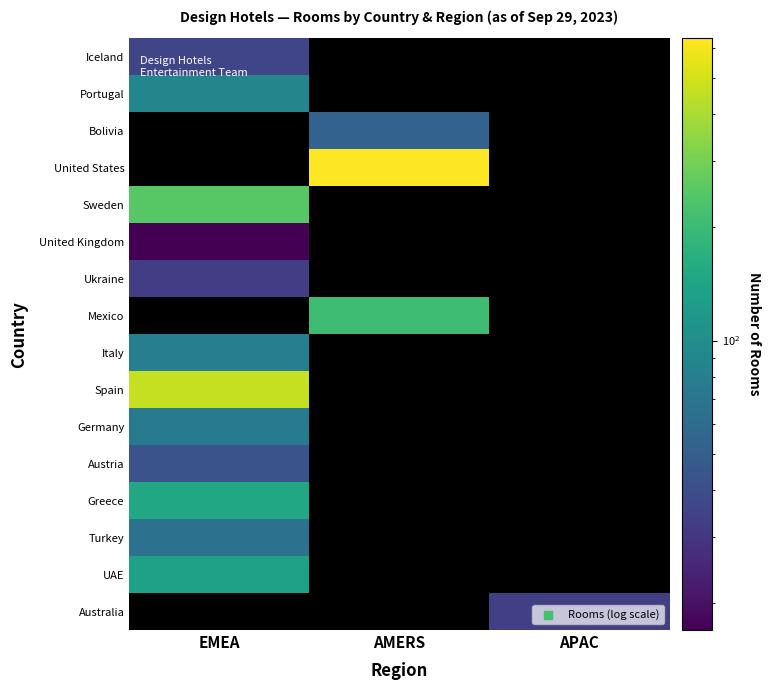

Which series has the largest total across all categories?

United States